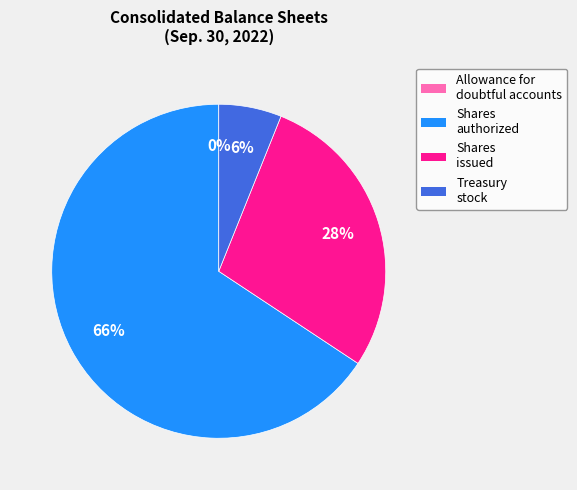

Between Shares issued and Treasury stock, which is larger?

Shares issued